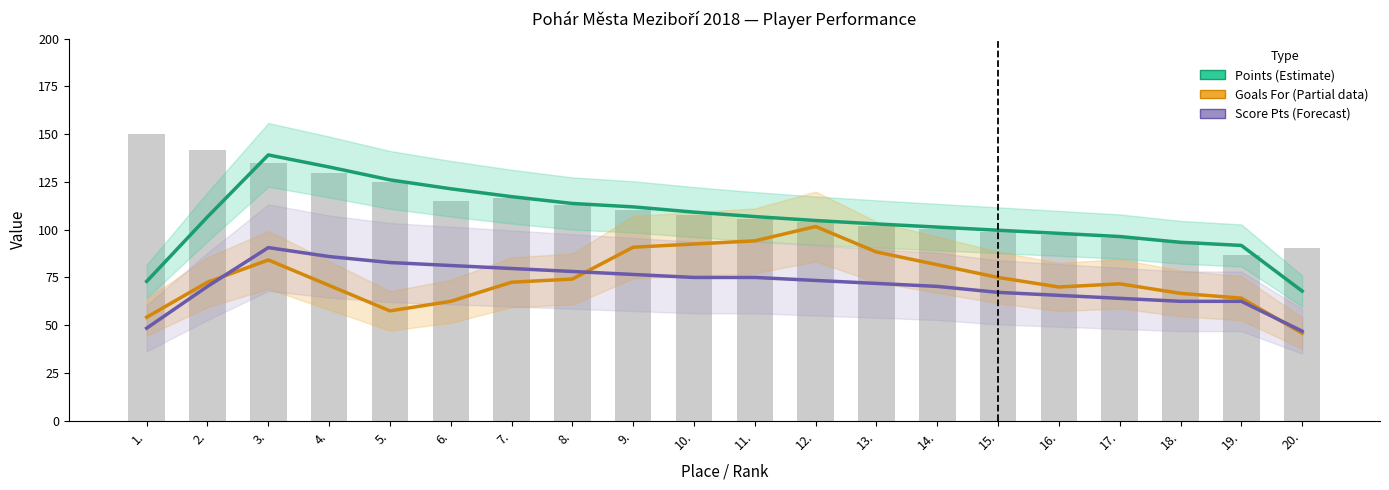

What is the value of the Goals For (Partial) bar at the 20th from the left?

45.8